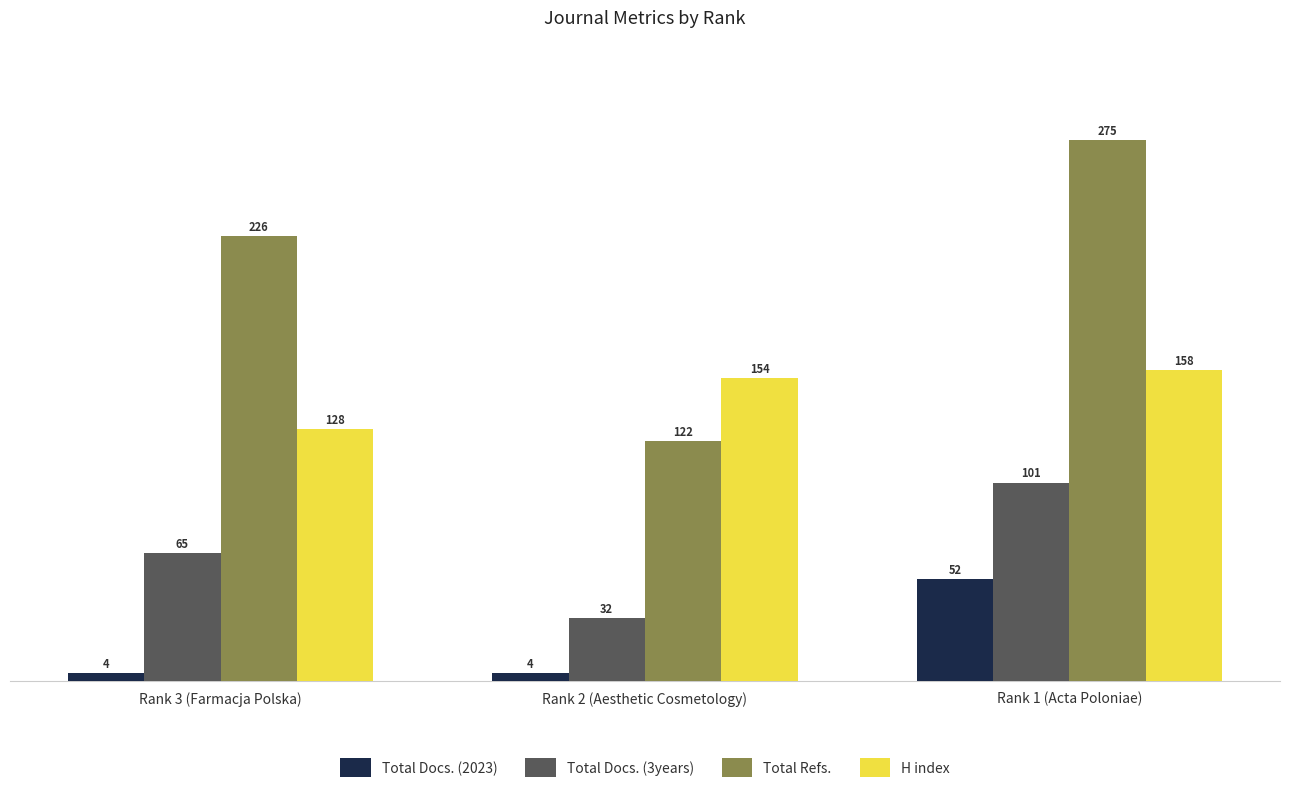

Count the number of data series in this chart.

4